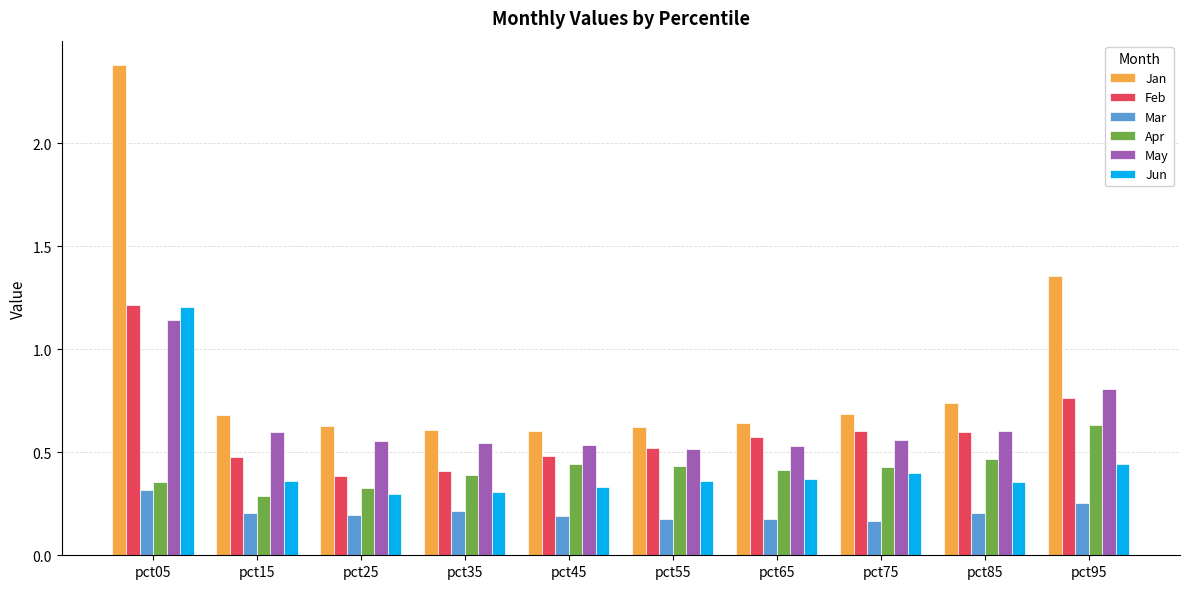

How many bars are there in total?

60